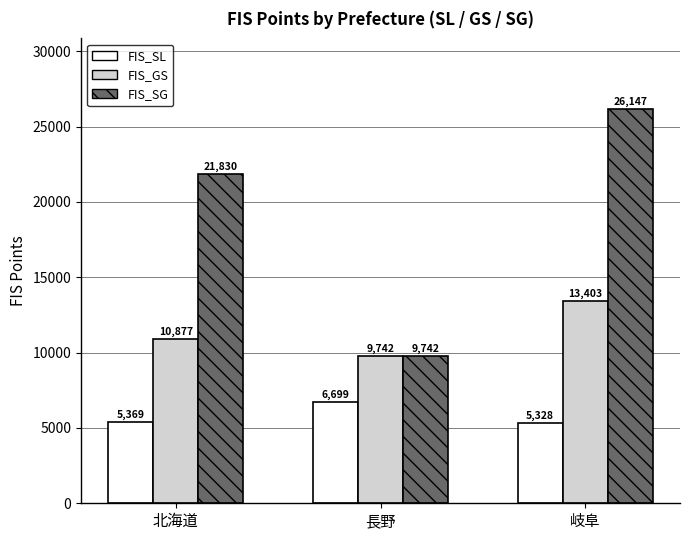

How many categories are shown in the chart?

3